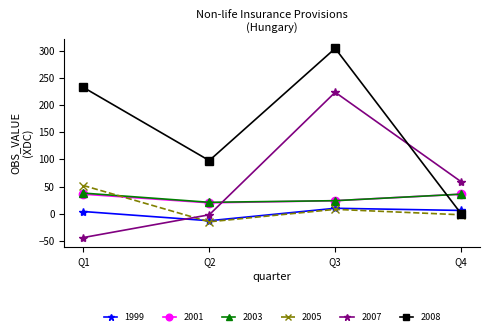

Which series changed the most between Q2 and Q3?

2007